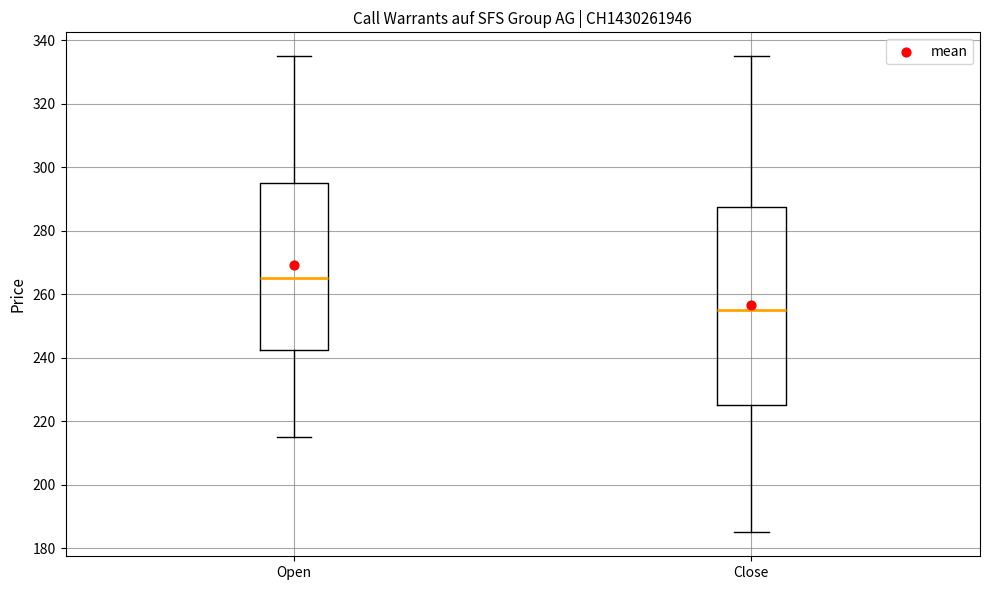

Where does the median line of the box for Open sit on the y-axis? The values are not printed on the chart, so give them approximately, as read against the axis.

266